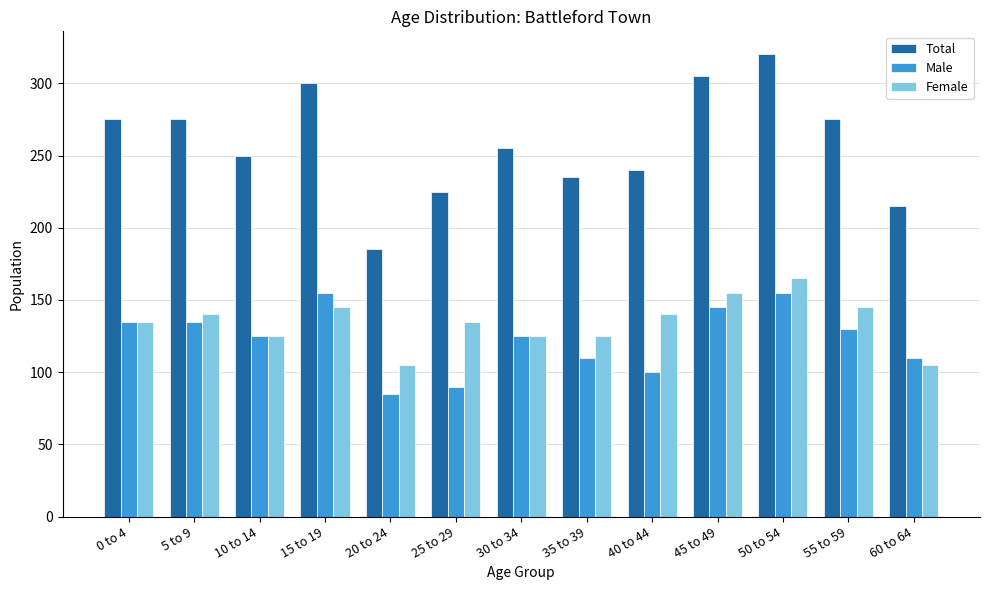

What is the smallest value displayed?

85